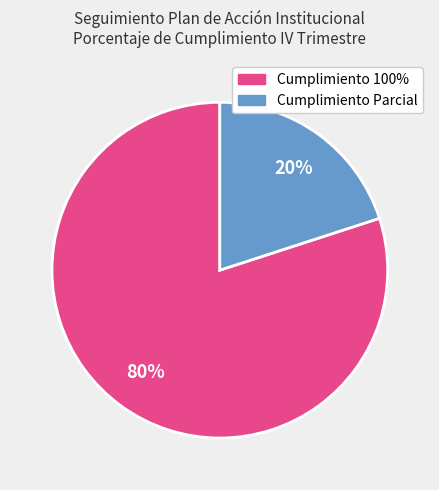

Is there any slice that represents more than half of the pie?

Yes